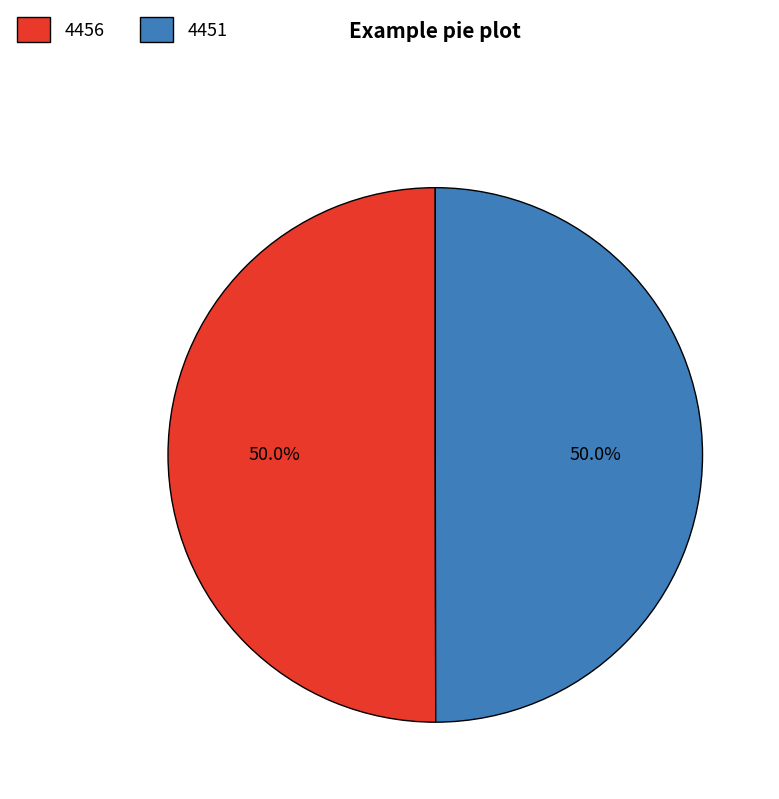

Approximately how many times larger is the value at 4456 compared to 4451?

1.0